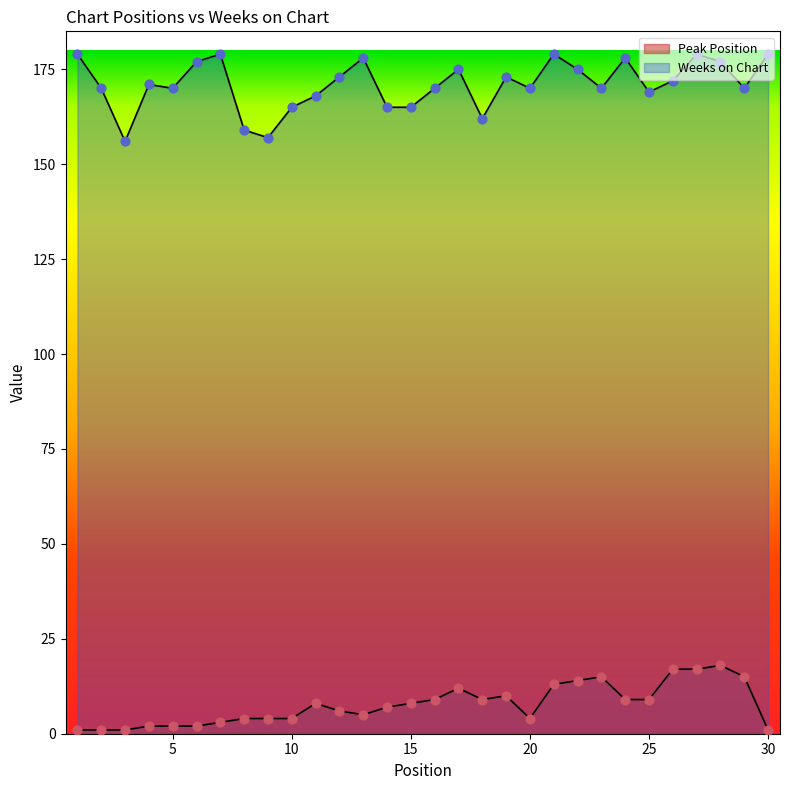

Which series contains the highest Y value?

Weeks on Chart